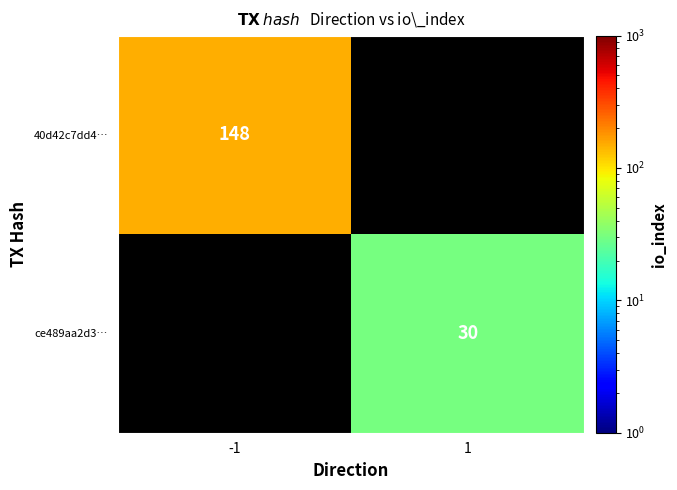

The value of ce489aa2d3… at 1 is 30. True or false?

True